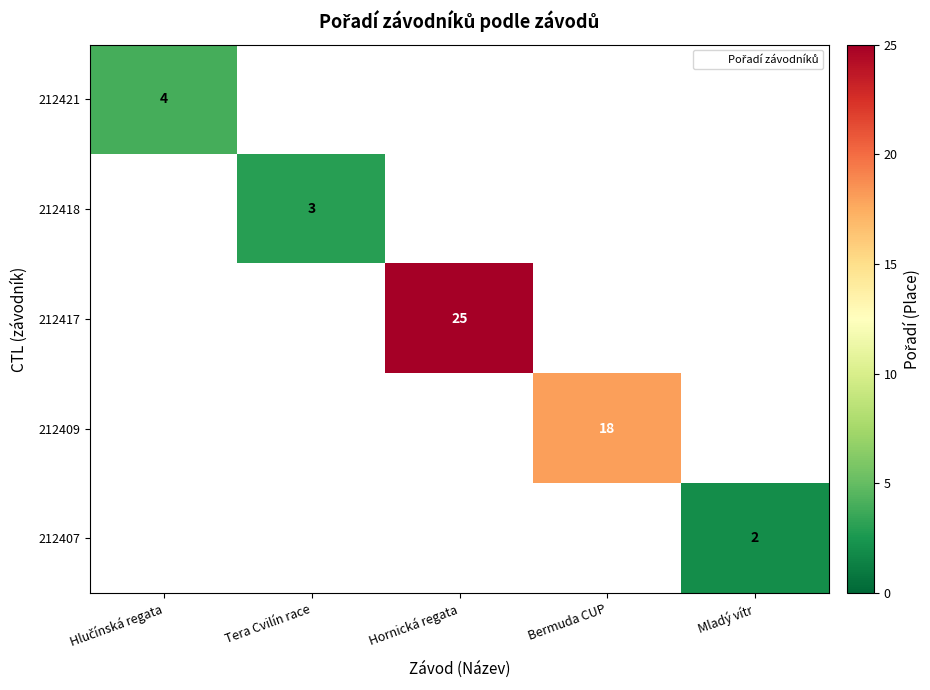

At which category does the chart reach its peak across all series?

Hornická regata